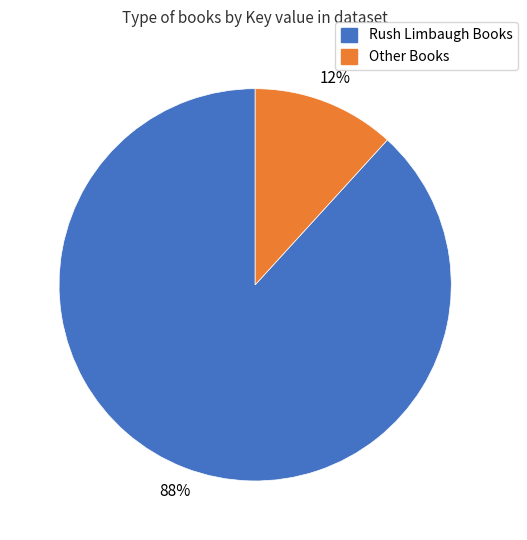

How many slices are in this pie chart?

2